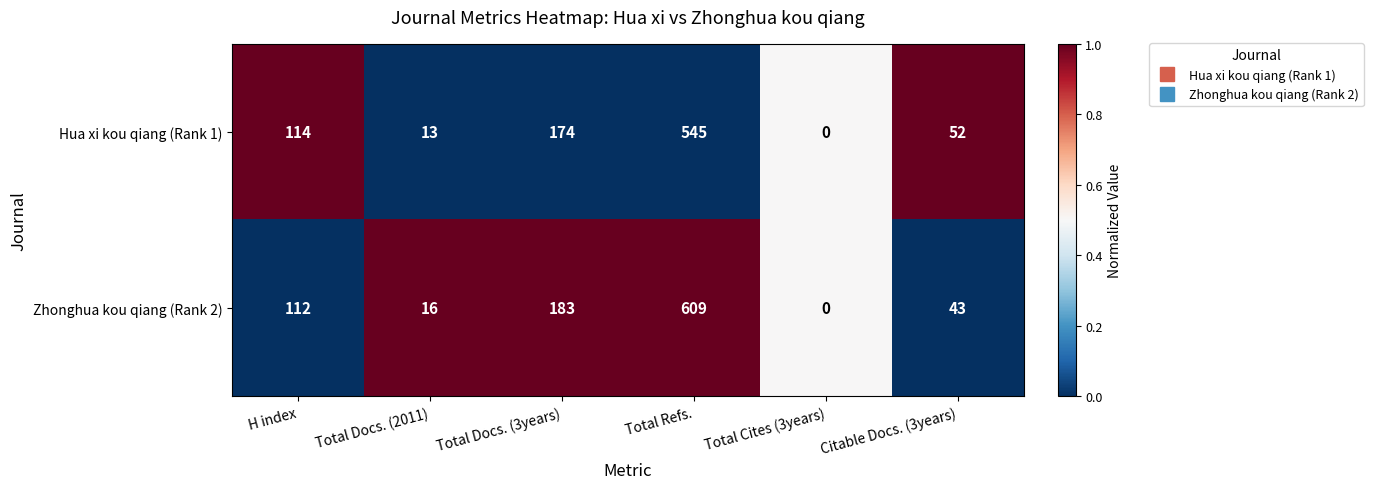

Reading left to right, transcribe all the data shown in this chart.

Hua xi kou qiang (Rank 1): H index=114	Total Docs. (2011)=13	Total Docs. (3years)=174	Total Refs.=545	Total Cites (3years)=0	Citable Docs. (3years)=52
Zhonghua kou qiang (Rank 2): H index=112	Total Docs. (2011)=16	Total Docs. (3years)=183	Total Refs.=609	Total Cites (3years)=0	Citable Docs. (3years)=43